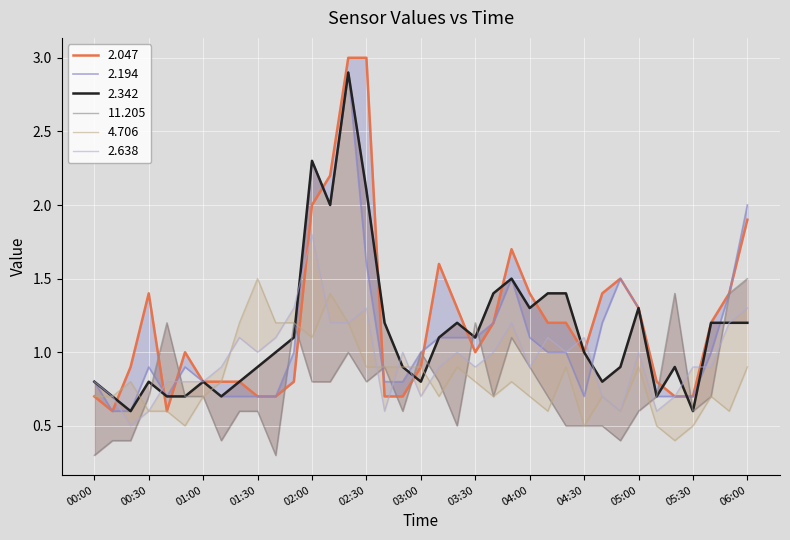

At which category does 2.638 reach its first local valley?

00:20